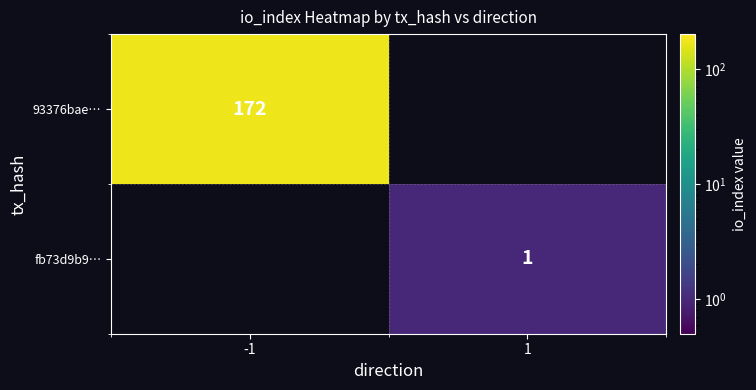

The 93376bae… series shows 172 at -1. True or false?

True